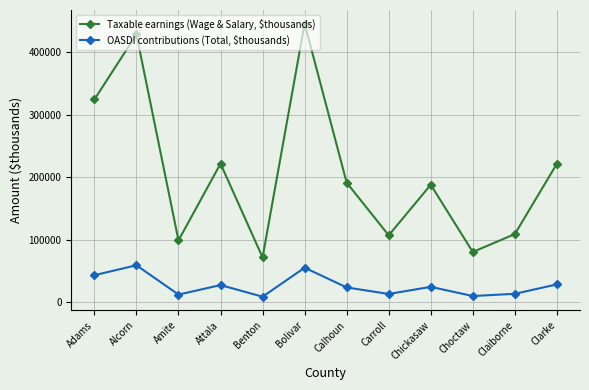

What is the maximum value shown in the chart?

445446